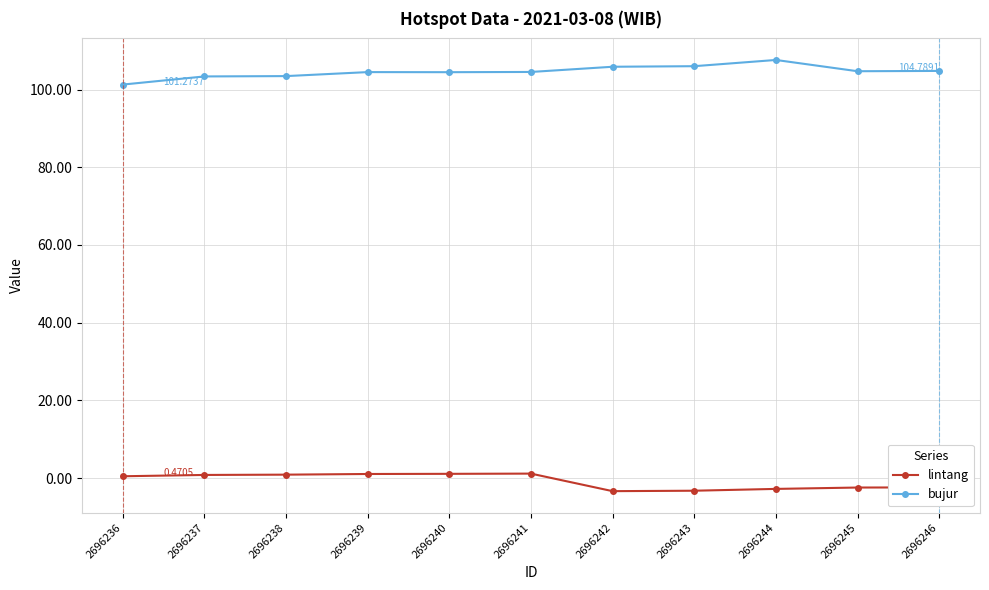

True or false: bujur and lintang cross at least once.

False